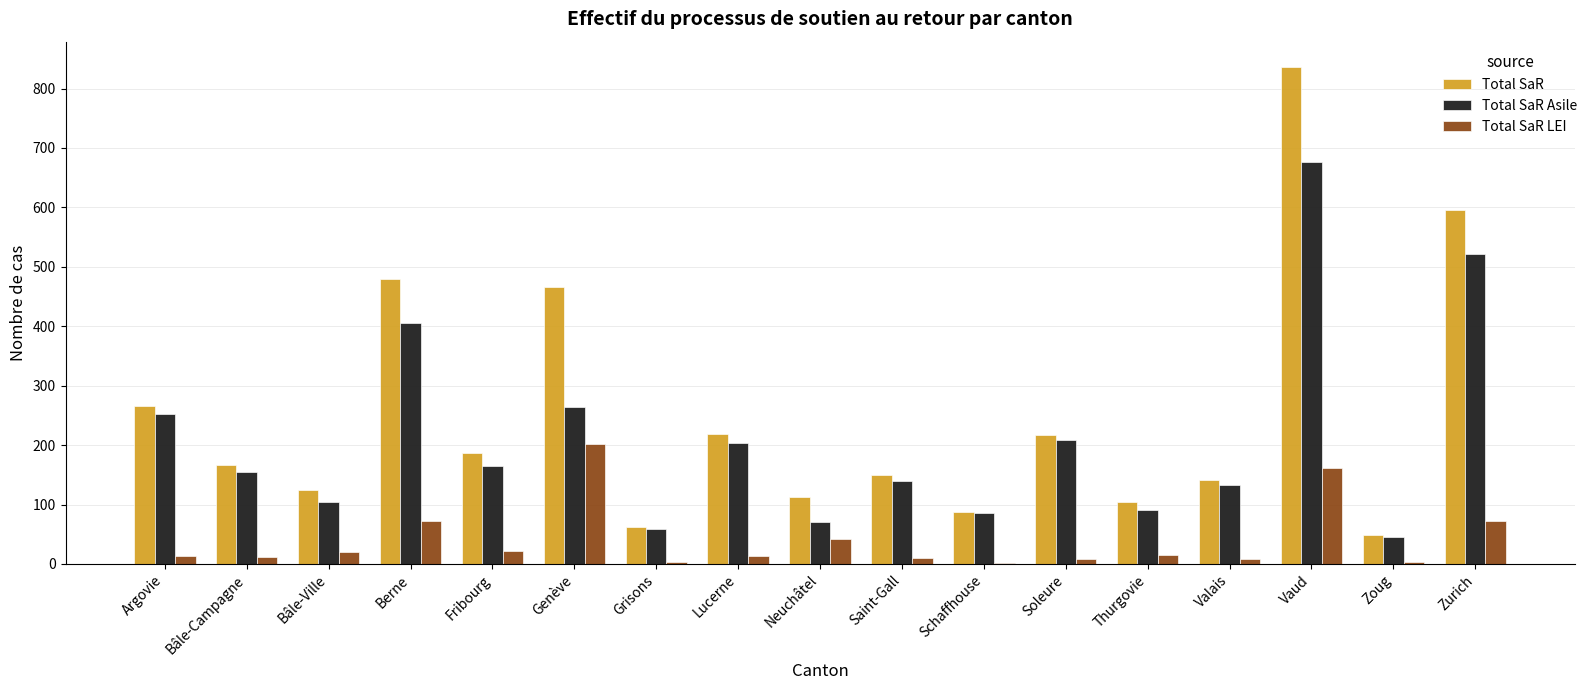

Is it true that Total SaR Asile equals 253 at Argovie?

True